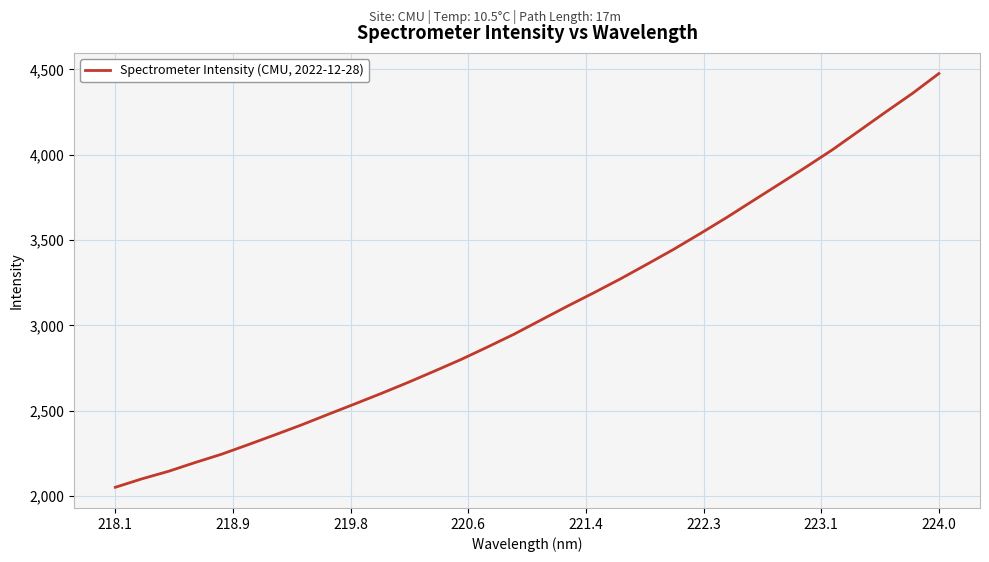

What is the maximum value shown in the chart?

4475.0